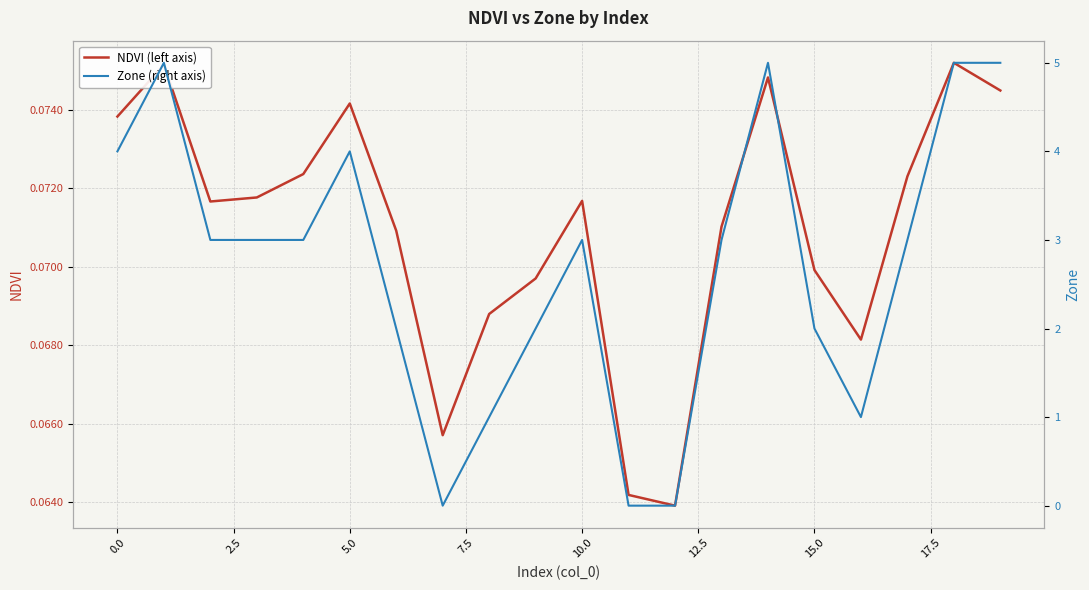

Between −2.5 and 15.0, which series saw the biggest shift?

Zone (right axis)